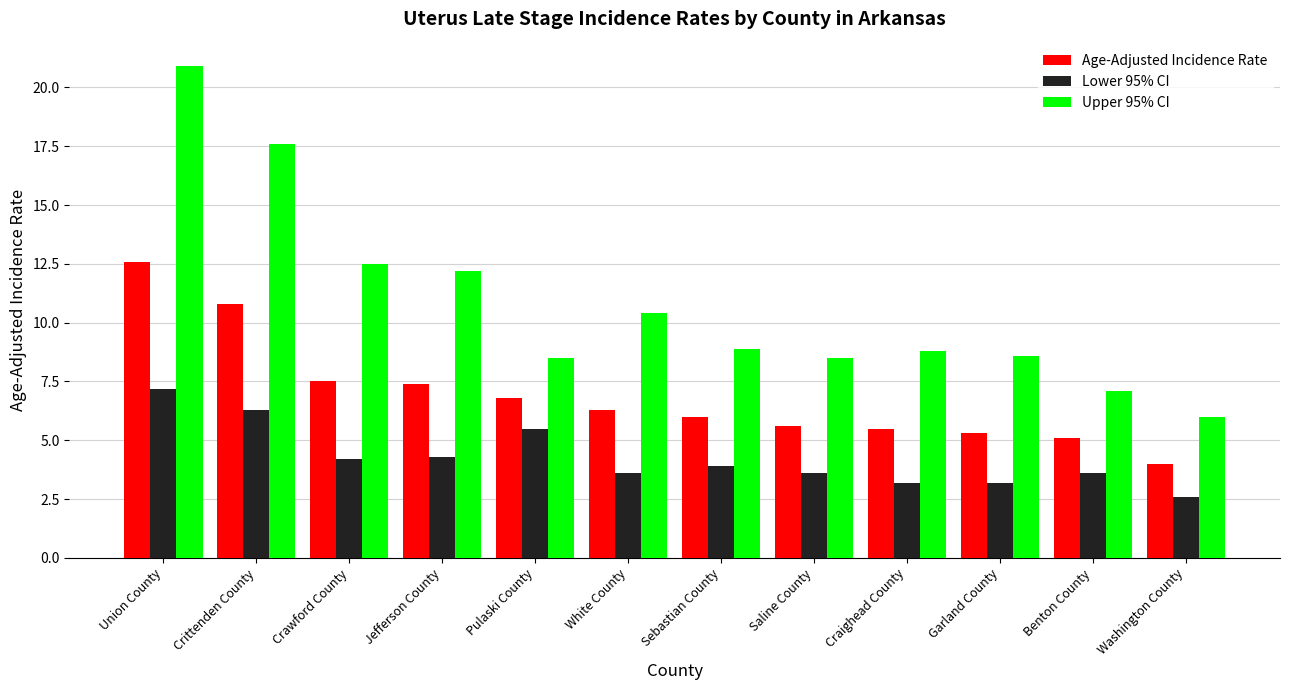

What is the lowest value of the Lower 95% CI series?

2.6